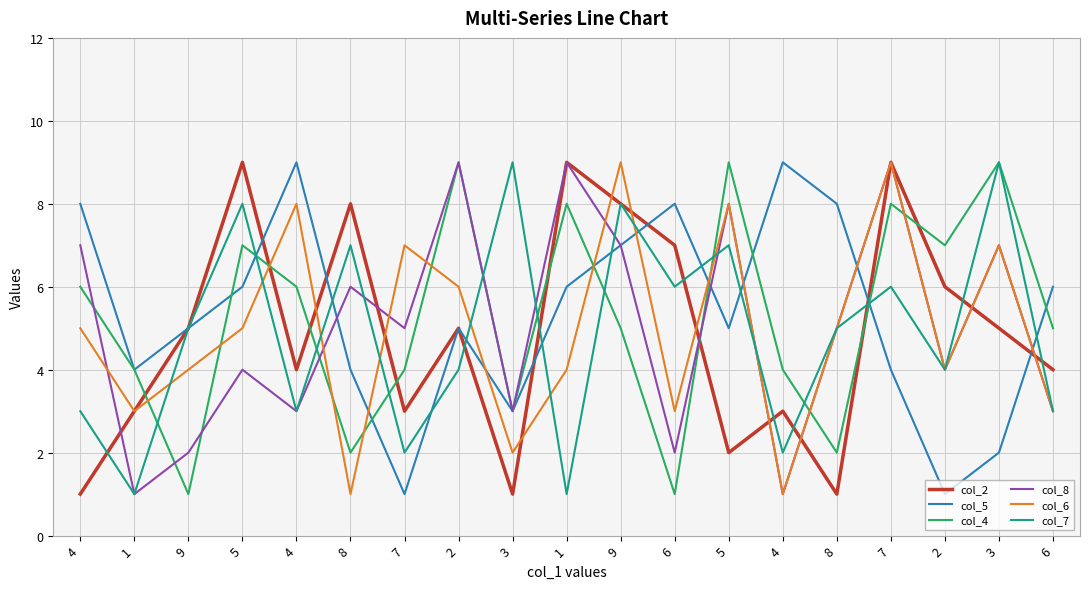

What are all the series names shown in the legend?

col_2, col_5, col_4, col_8, col_6, col_7